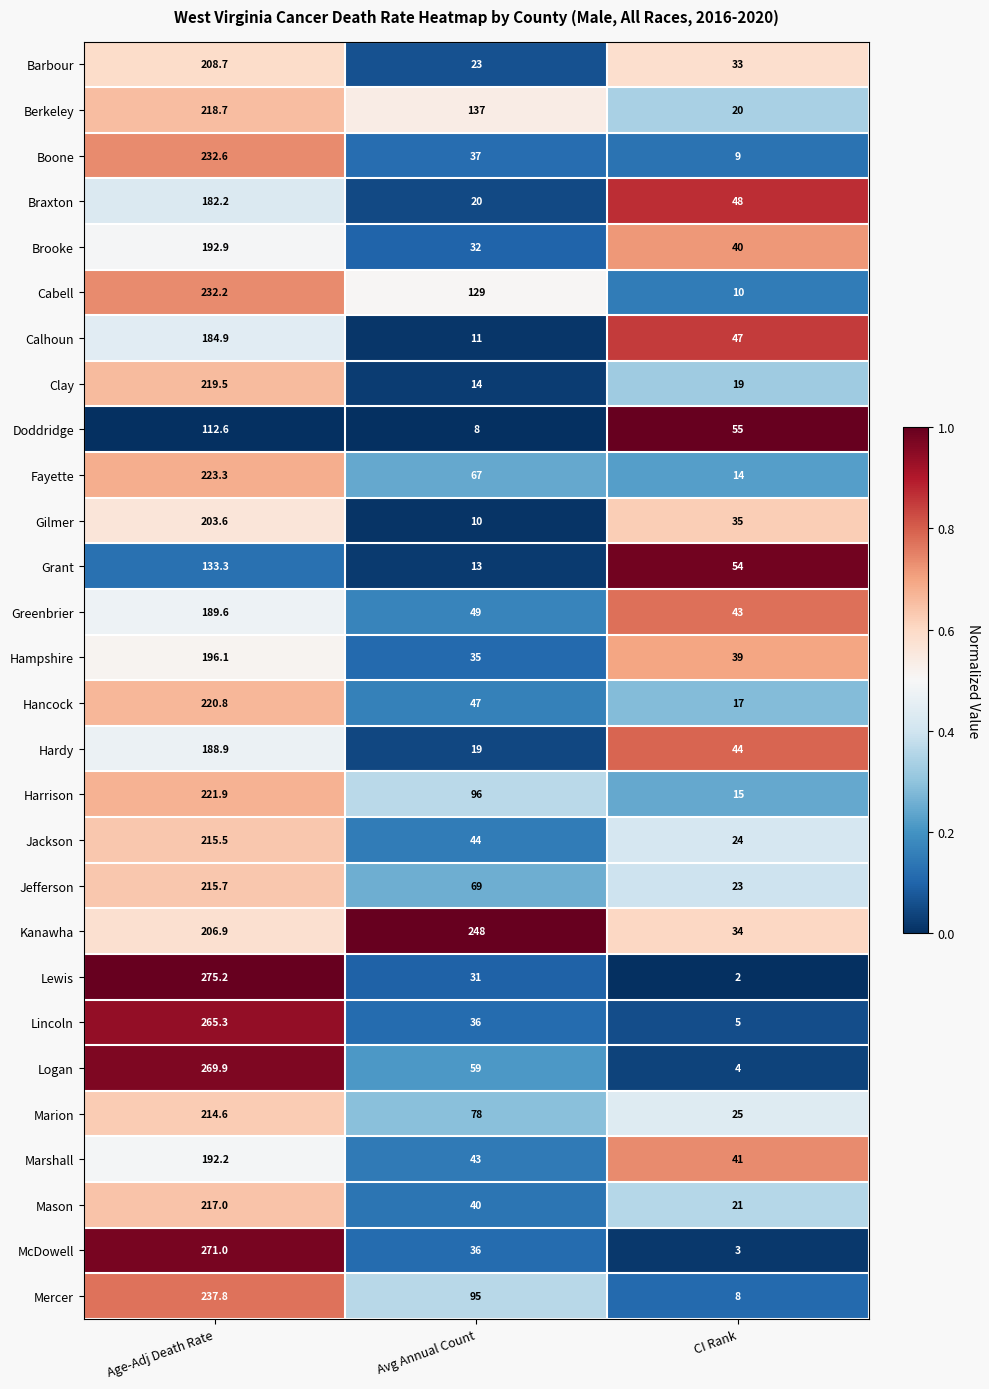

What is the average value of the Grant series?

66.8